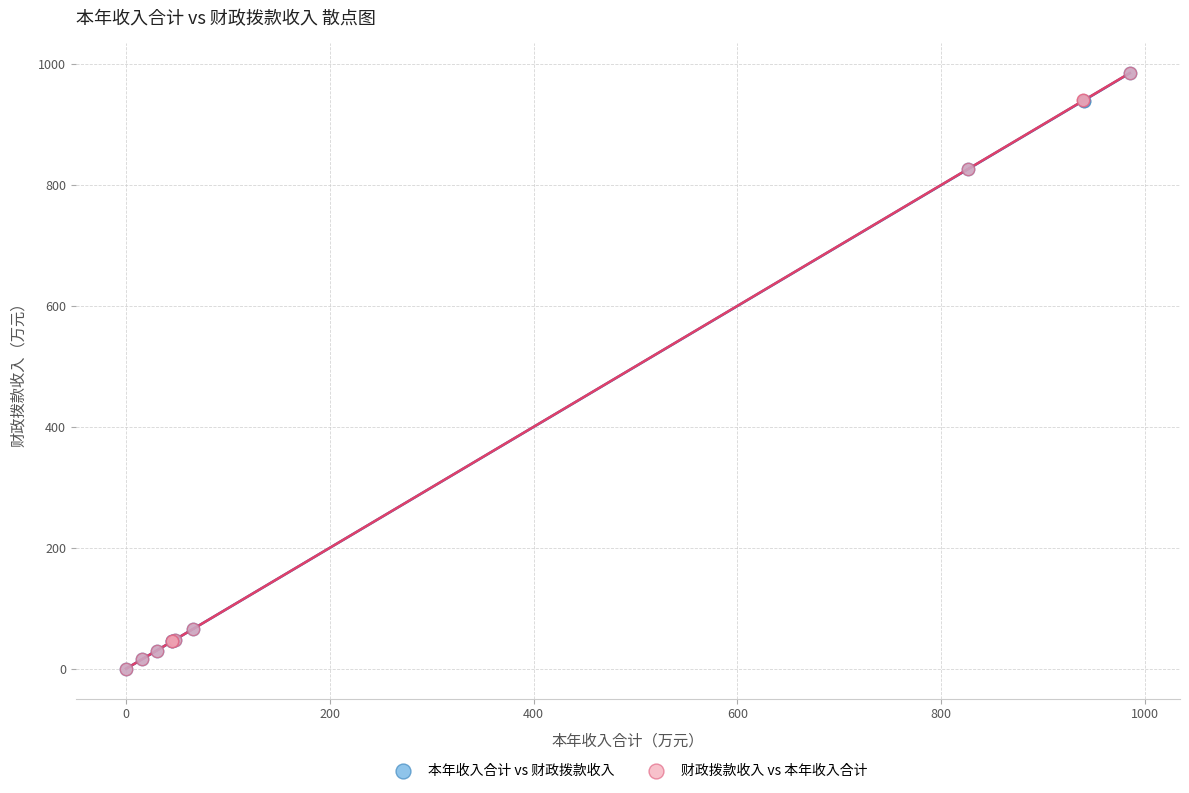

What are all the series names shown in the legend?

本年收入合计 vs 财政拨款收入, 财政拨款收入 vs 本年收入合计